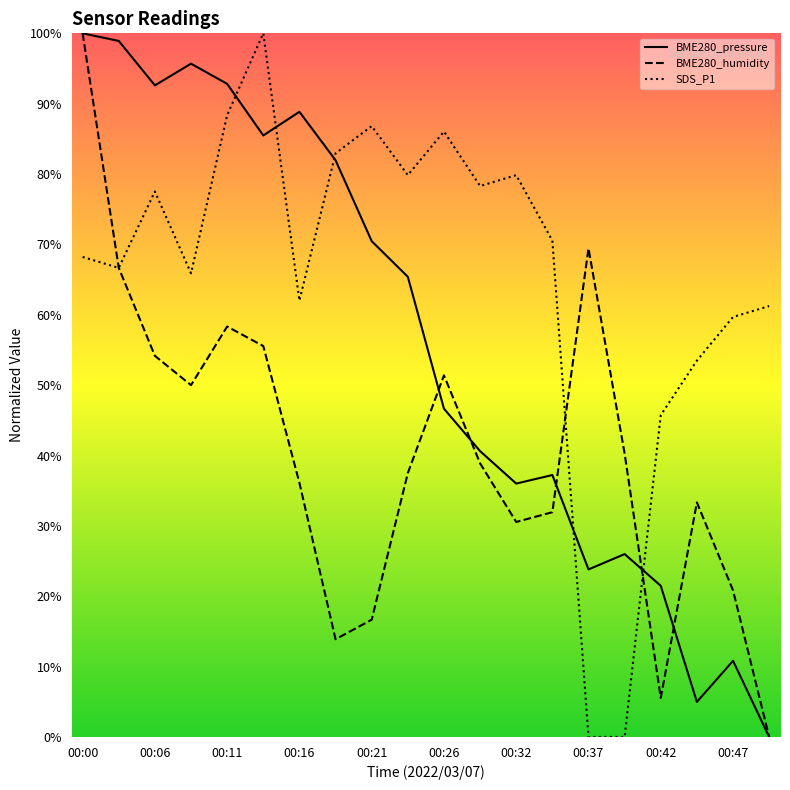

Reading left to right, transcribe all the data shown in this chart.

BME280_pressure: 100.0	98.9	92.6	95.7	92.8	85.5	88.8	82.0	70.5	65.4	46.7	40.6	36.0	37.2	23.8	26.0	21.5	5.0	10.8	0.0
BME280_humidity: 100.0	66.7	54.2	50.0	58.3	55.6	36.1	13.9	16.7	37.5	51.4	38.9	30.6	31.9	69.4	40.3	5.6	33.3	20.8	0.0
SDS_P1: 68.2	66.7	77.5	65.9	88.4	100.0	62.0	82.9	86.8	79.8	86.0	78.3	79.8	70.5	0.0	0.0	45.7	53.5	59.7	61.2